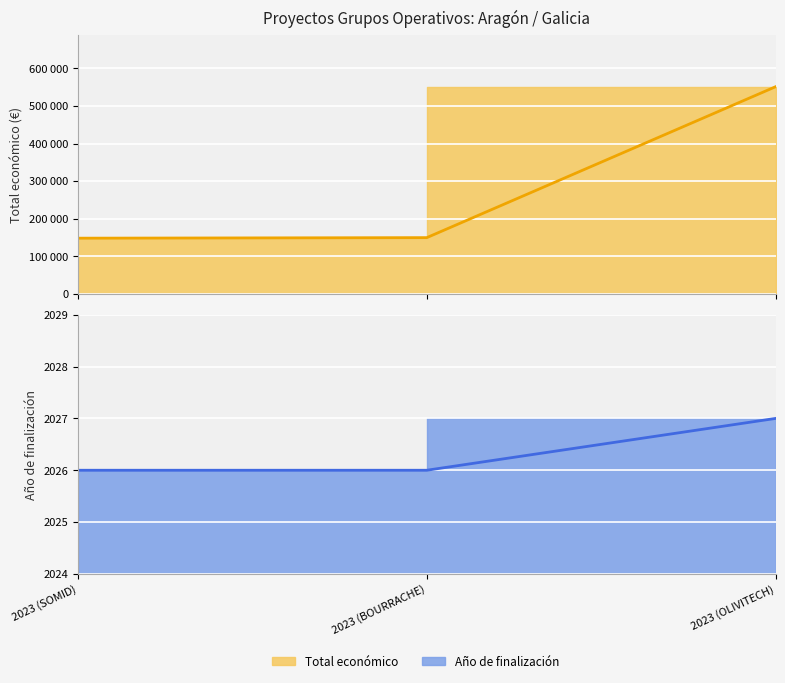

Reading right to left, transcribe all the data shown in this chart.

Total económico: 551196	150000	148534
Año de finalización: 2027	2026	2026